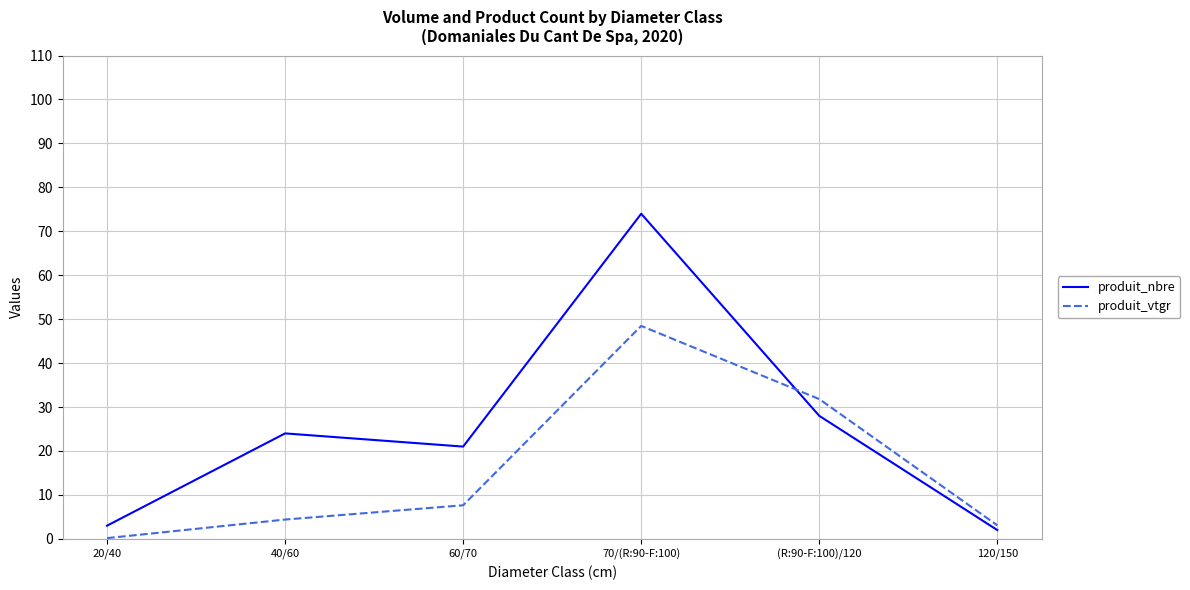

The value of produit_vtgr at 60/70 is 7.6. True or false?

True